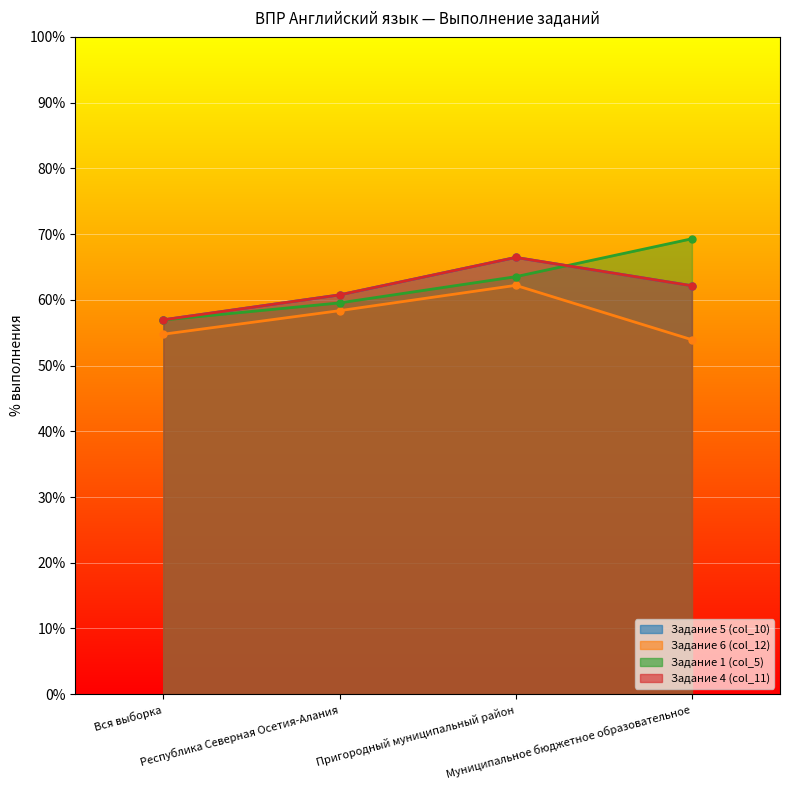

How many values in the Задание 1 (col_5) series are below 63?

2